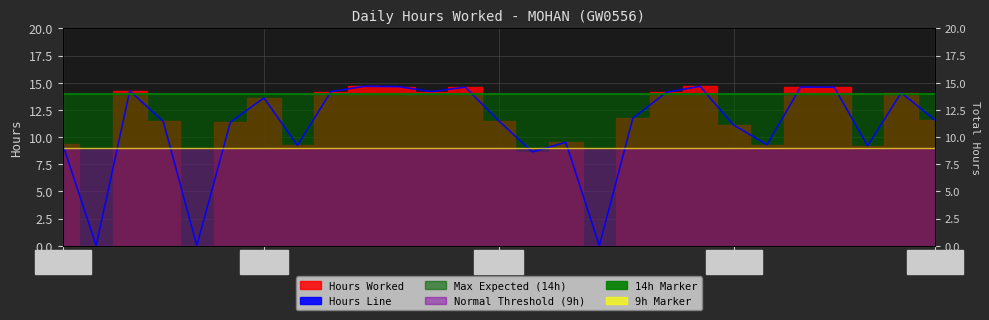

The value of Hours Line at 11 is 14.2. True or false?

True